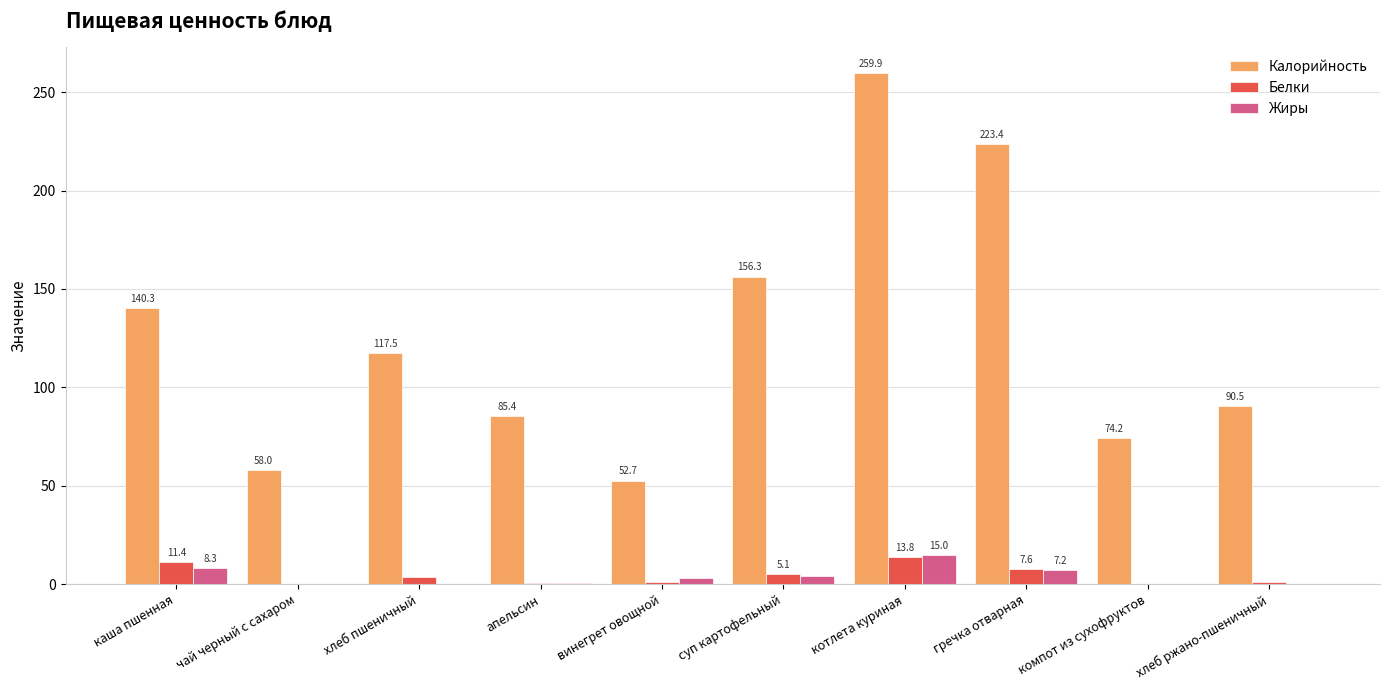

What is the total value across all series at винегрет овощной?

56.7